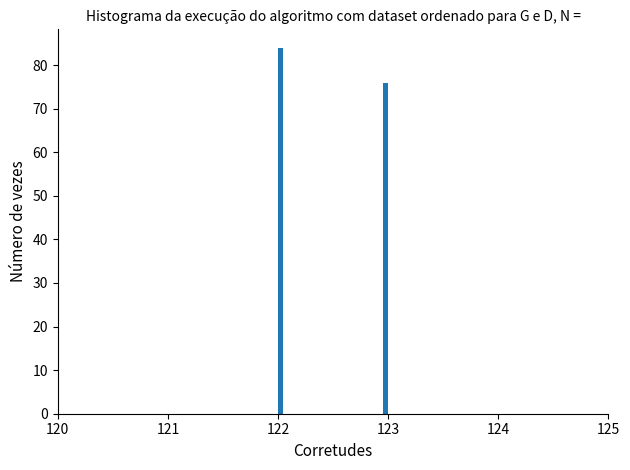

Read against the x-axis, roughly where is the centre of the tallest bar?

122.0